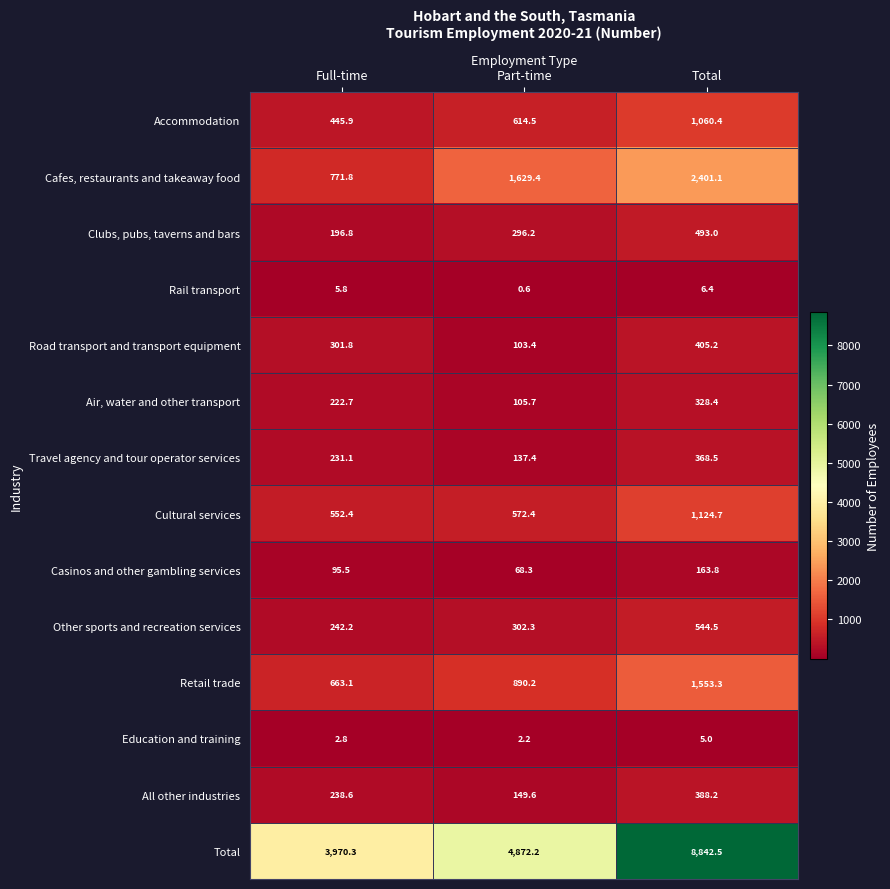

What is the total value across all series at Full-time?

7940.8